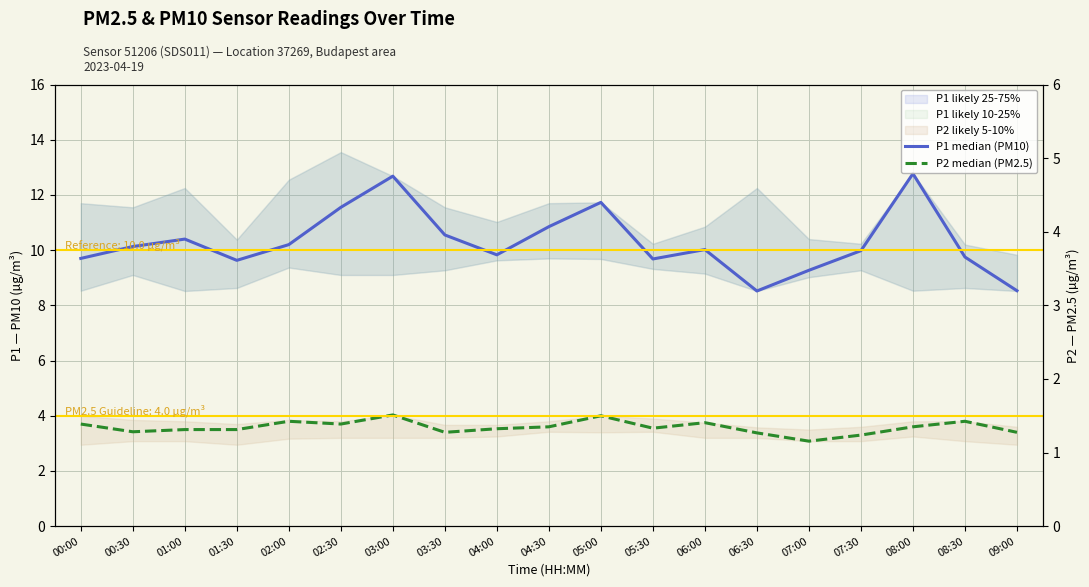

What is the difference between the second highest and minimum values in the P2 median (PM2.5) series?

0.9